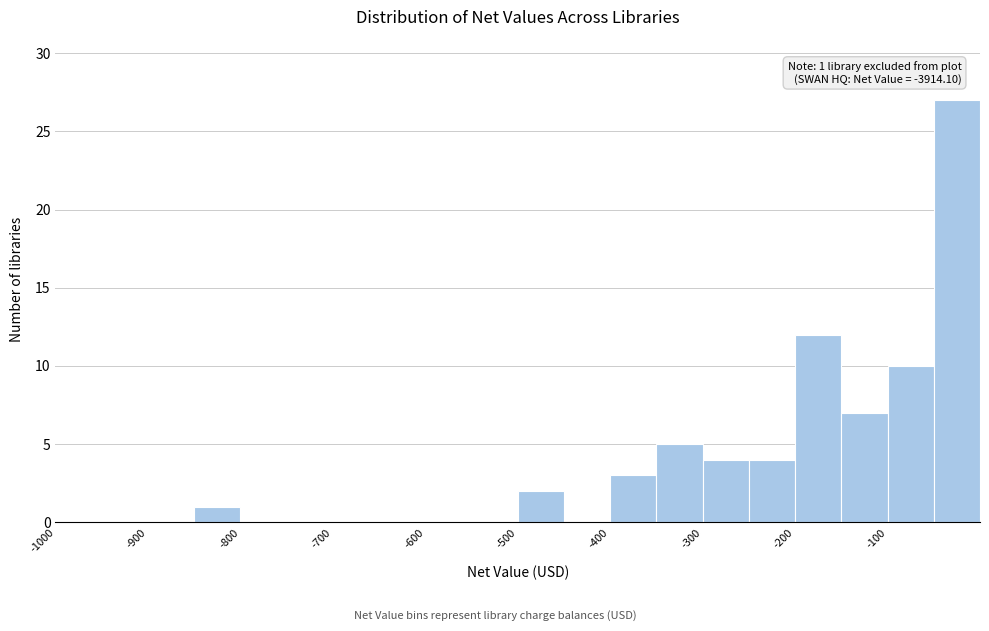

Over which range of the x-axis is the bar tallest?

-50 to 0